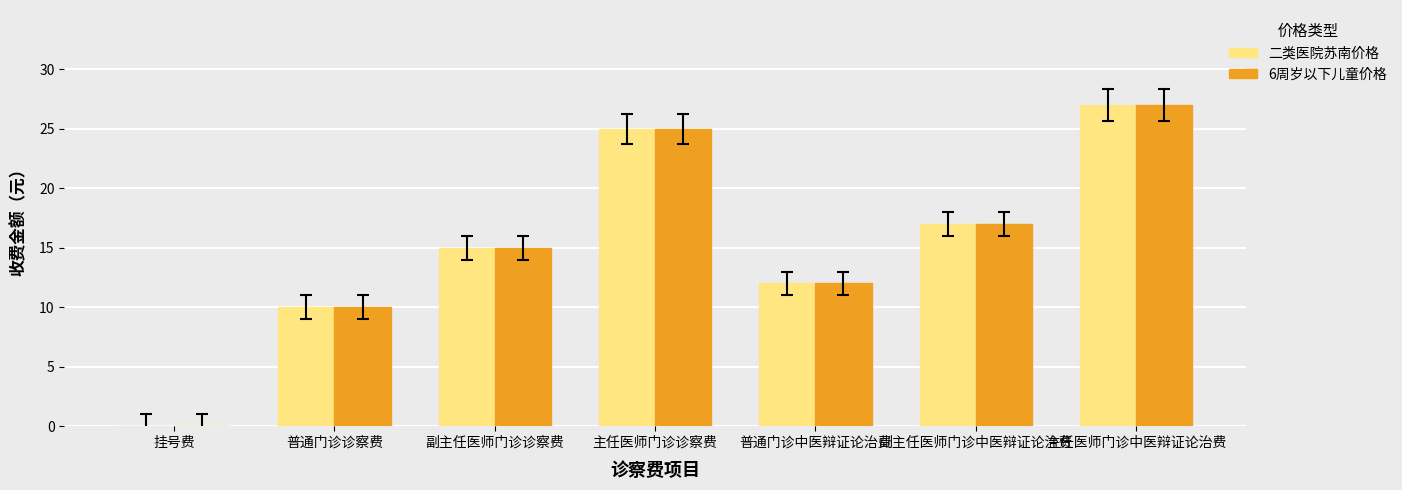

How many distinct data groups are displayed?

2